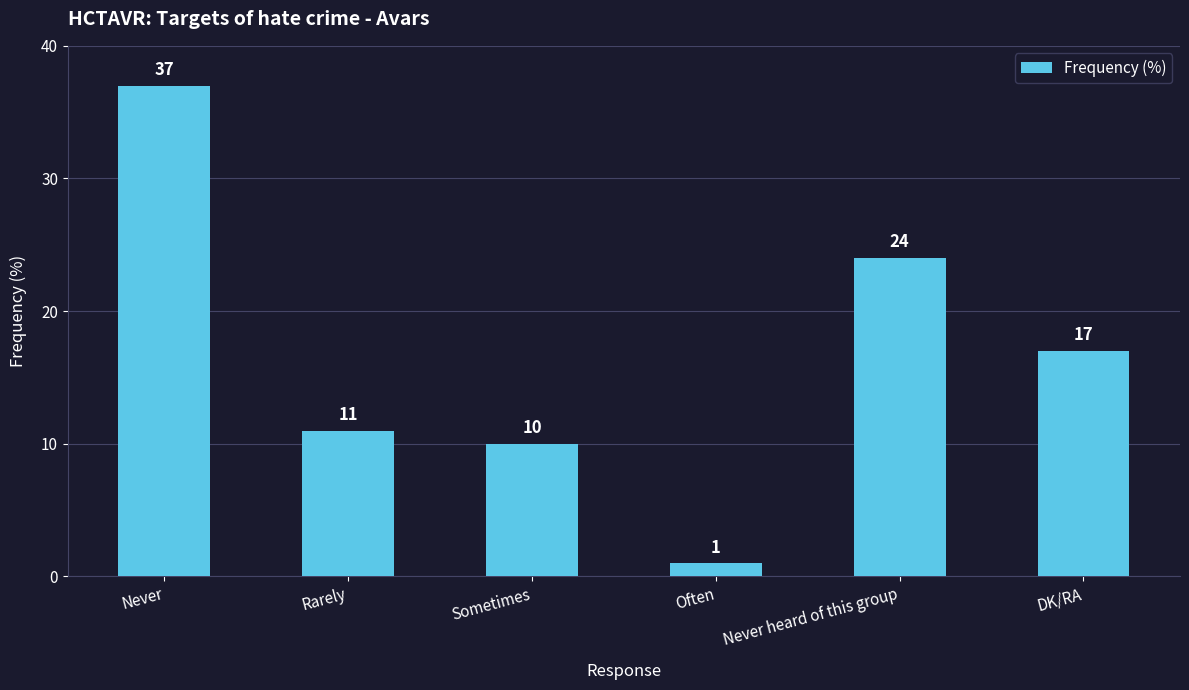

What is the maximum value shown in the chart?

37